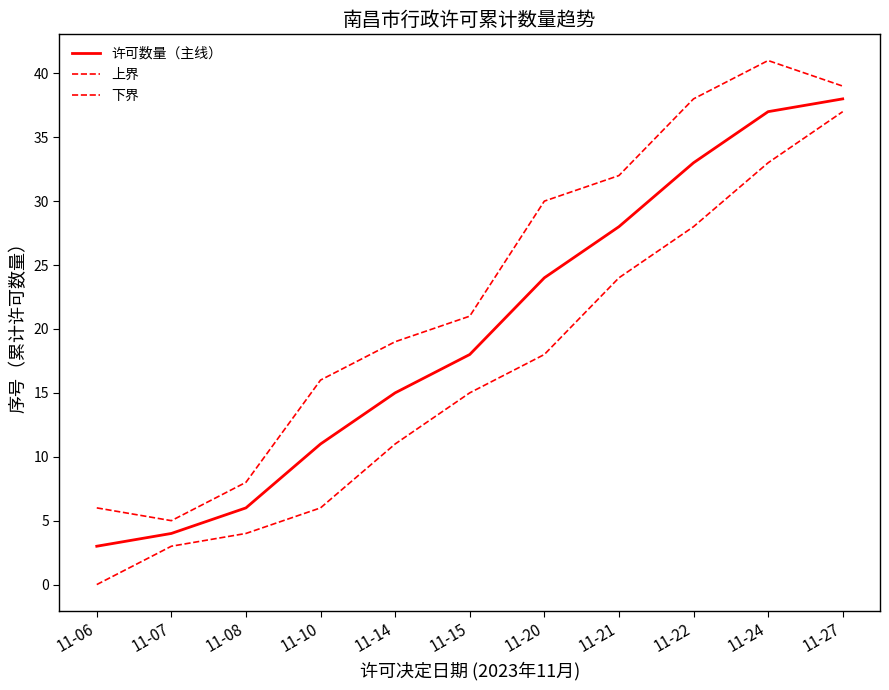

Does the chart have visible grid lines?

No